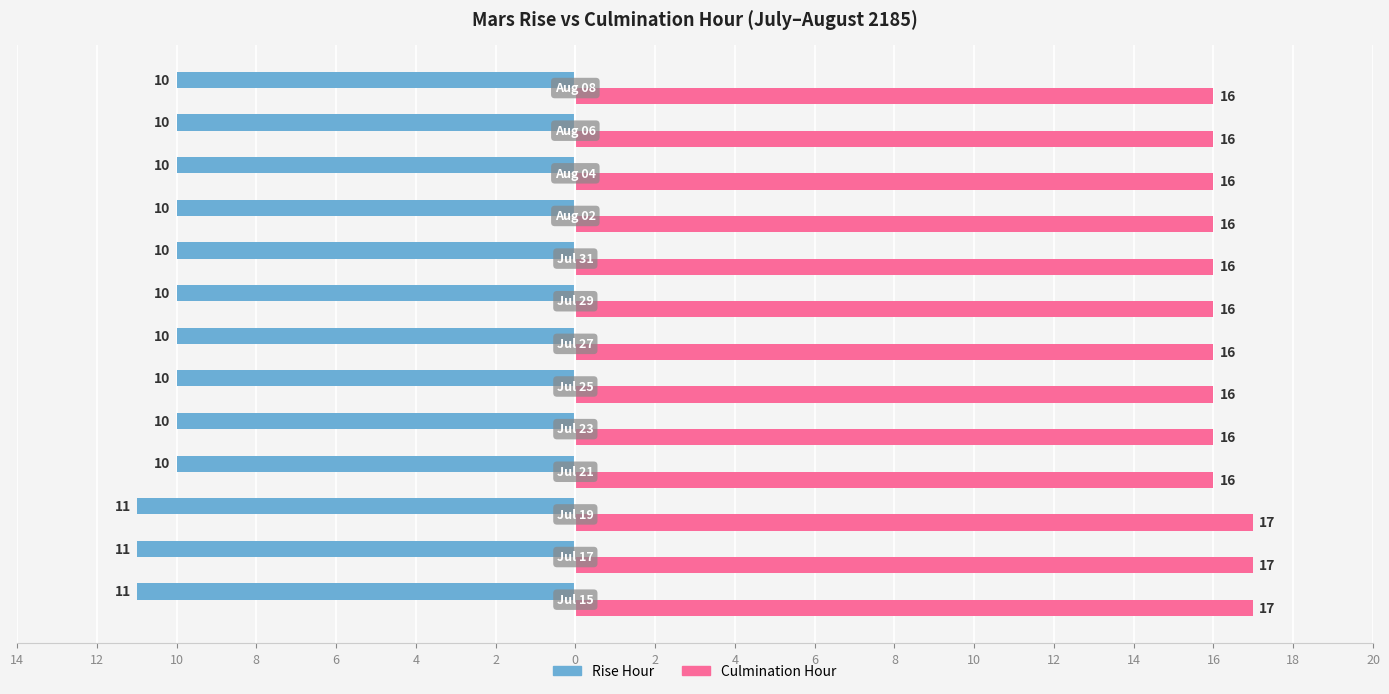

What are all the series names shown in the legend?

Rise Hour, Culmination Hour